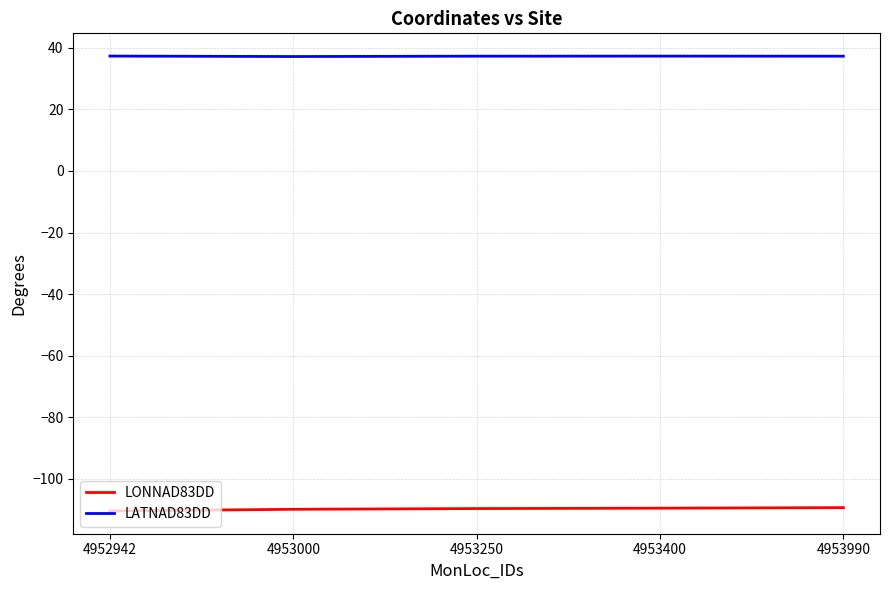

The LATNAD83DD series shows 24.3 at 4953400. True or false?

False